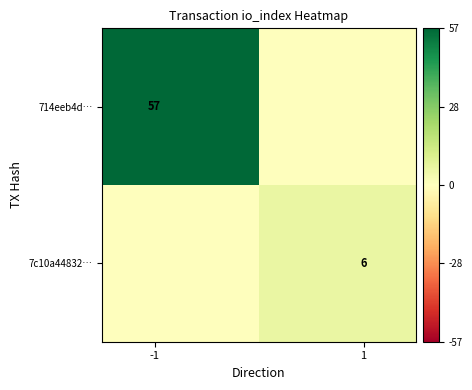

What is the difference between the maximum and minimum values in the 714eeb4d… series?

57